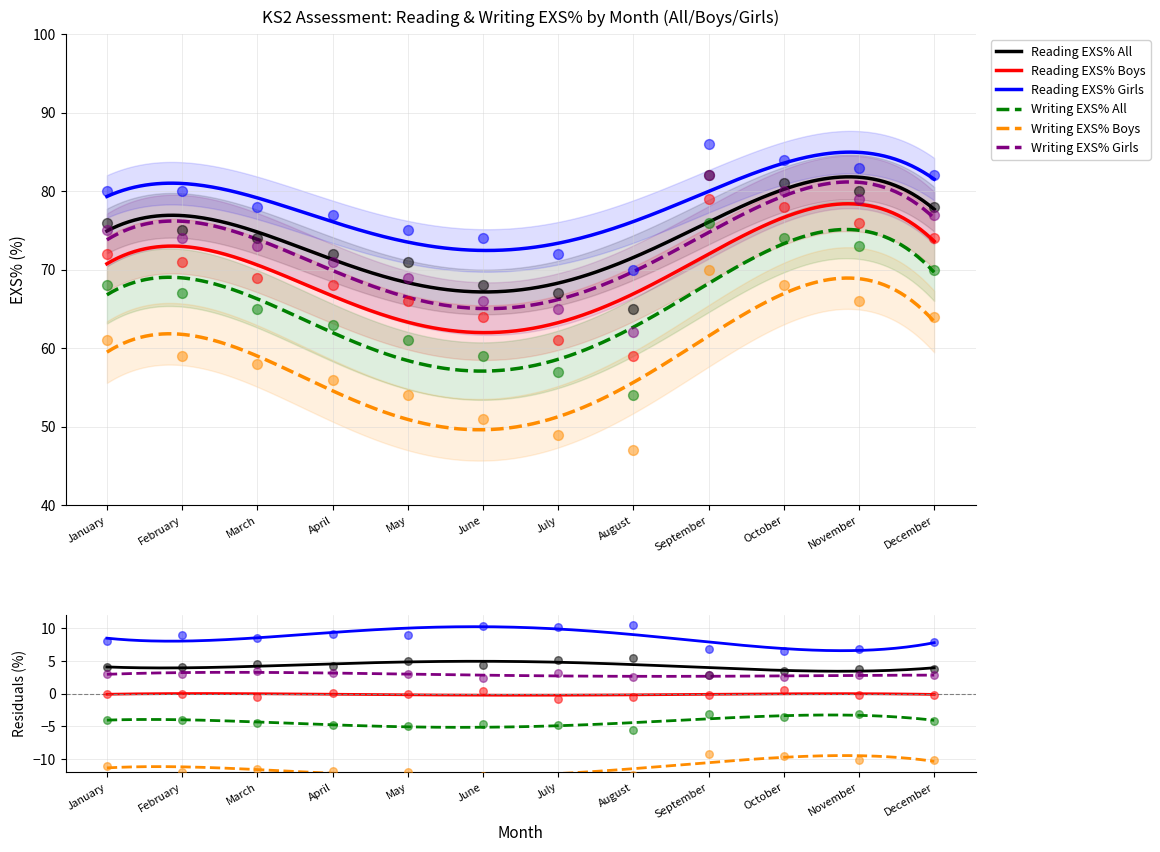

Which series reaches the minimum Y coordinate?

Writing EXS% Boys